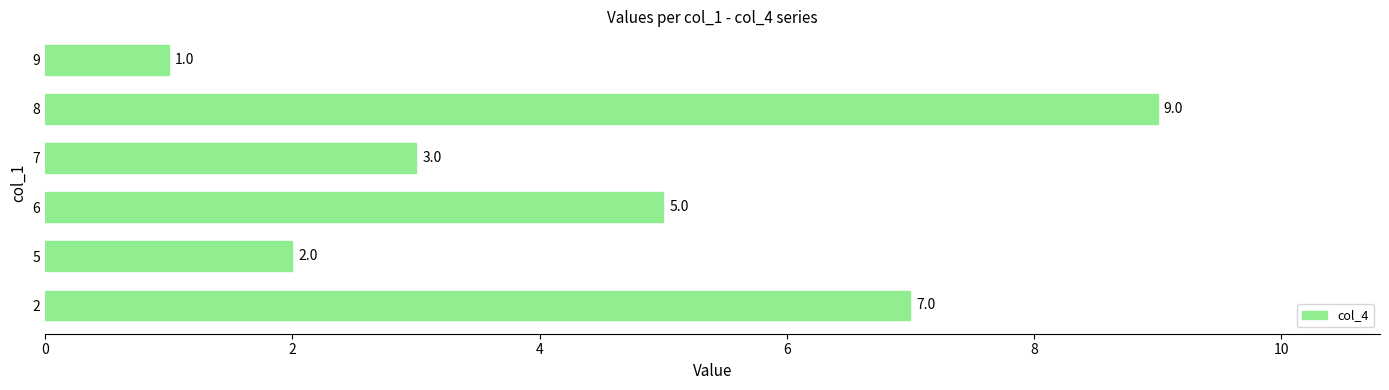

What is the change in value from 6 to 9?

-4